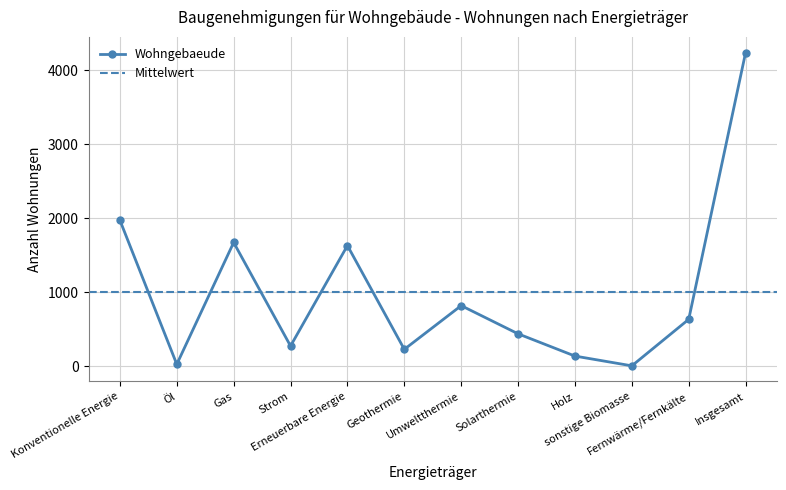

True or false: there are more than 2 points higher than both neighbors.

True